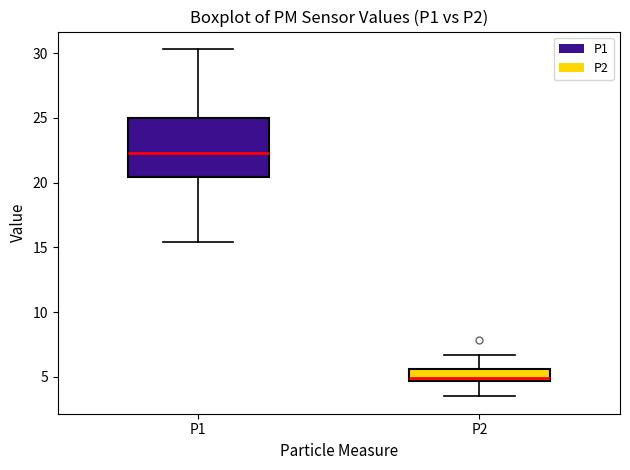

Reading left to right, read every box against the y-axis: the position of its median line, the range the box covers, and the ends of its whiskers. The values are not printed on the chart, so give them approximately, as read against the axis.

P1: median 22.5, box 20.5 to 25.0, whiskers 15.5 to 30.5
P2: median 5.0, box 4.5 to 5.5, whiskers 3.5 to 6.5